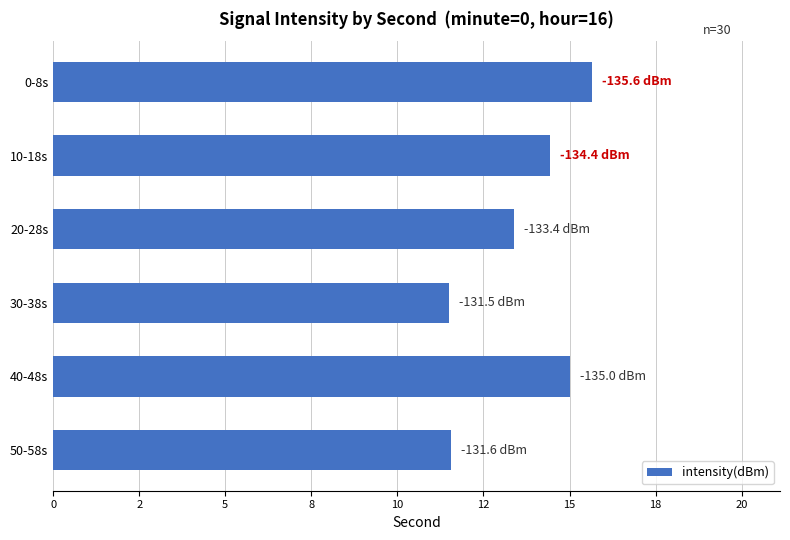

What is the difference between the maximum and minimum values?

4.1